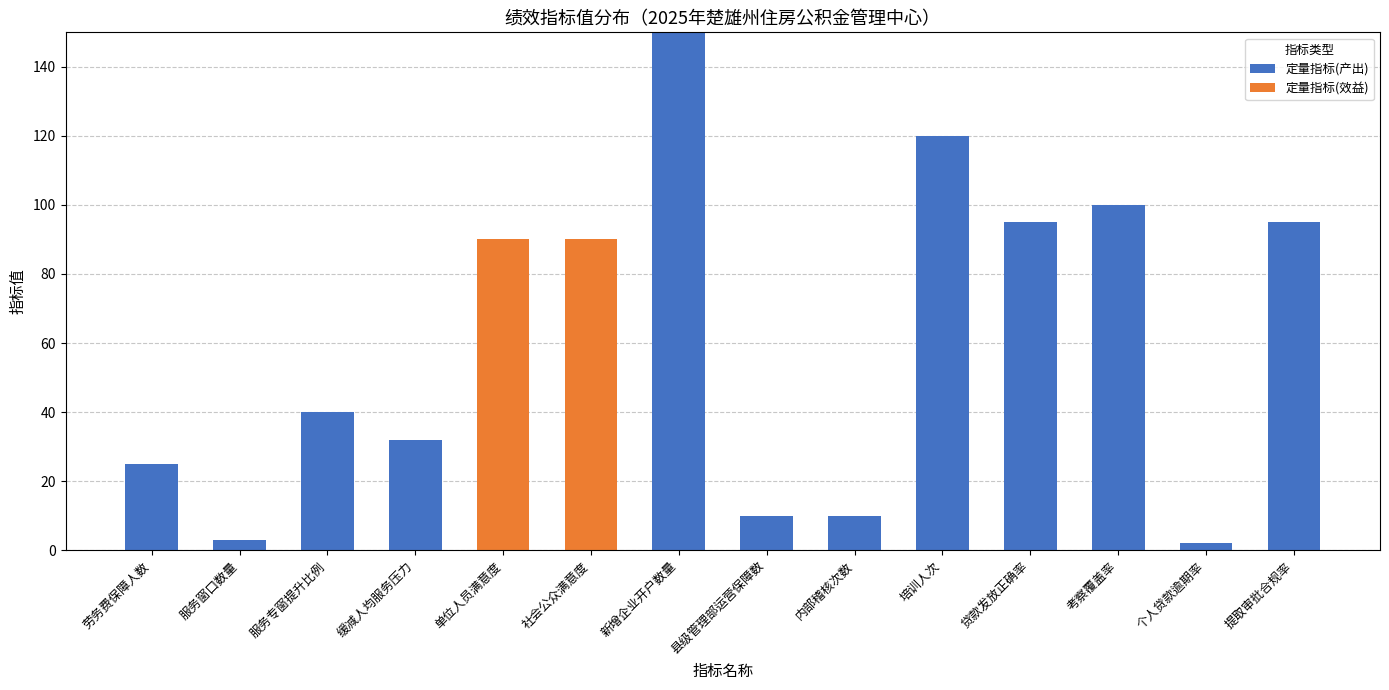

Which category has the highest value in the 定量指标(产出) series?

新增企业开户数量